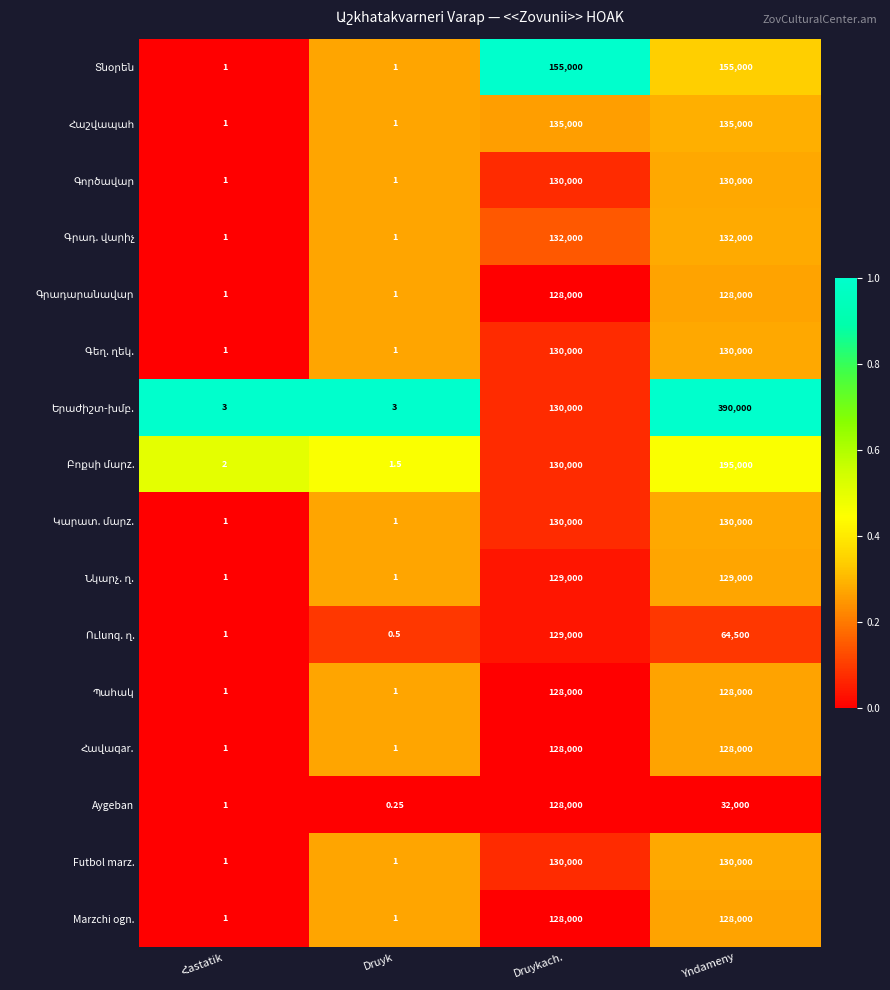

At which category is the sum across all series the highest?

Yndameny